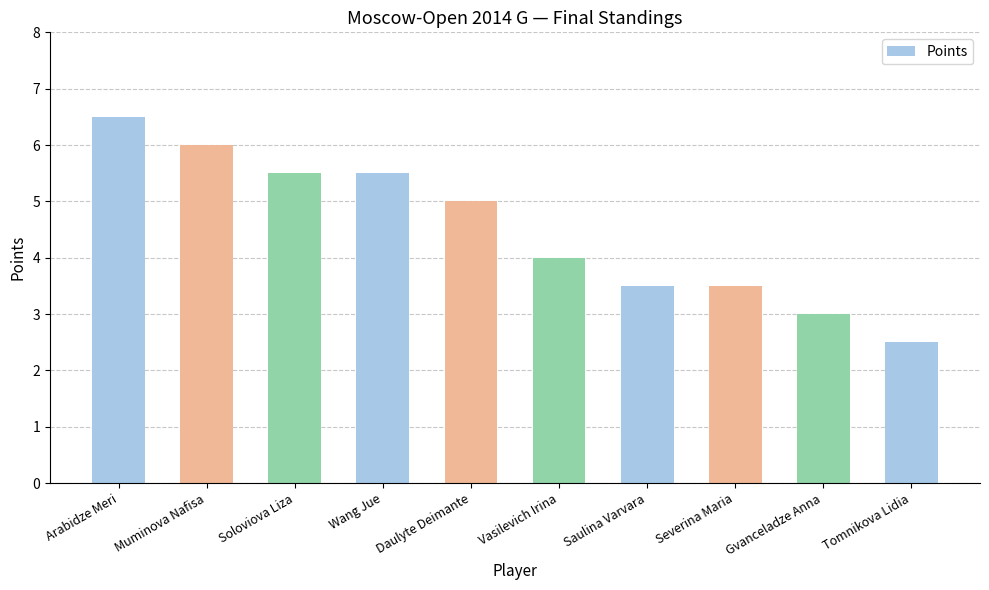

Read the value at Soloviova Liza.

5.5